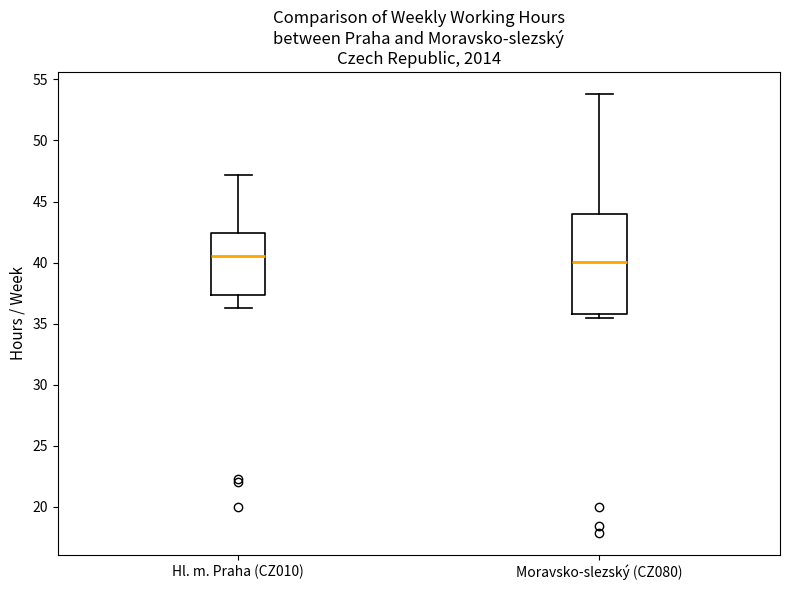

Reading left to right, transcribe this box plot: for each box, give where its median line is, the range the box spans, and where its two whiskers end, as read against the y-axis. The values are not printed on the chart, so give them approximately, as read against the axis.

Hl. m. Praha (CZ010): median 40.5, box 37.5 to 42.5, whiskers 36.5 to 47.0
Moravsko-slezský (CZ080): median 40.0, box 36.0 to 44.0, whiskers 35.5 to 54.0